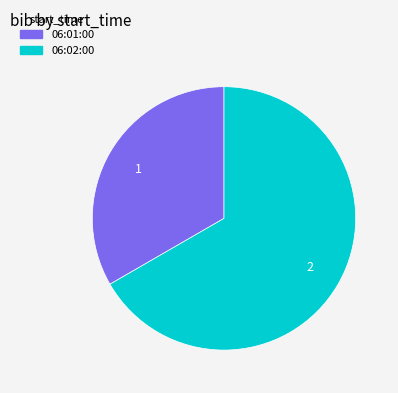

How many segments does this pie chart have?

2